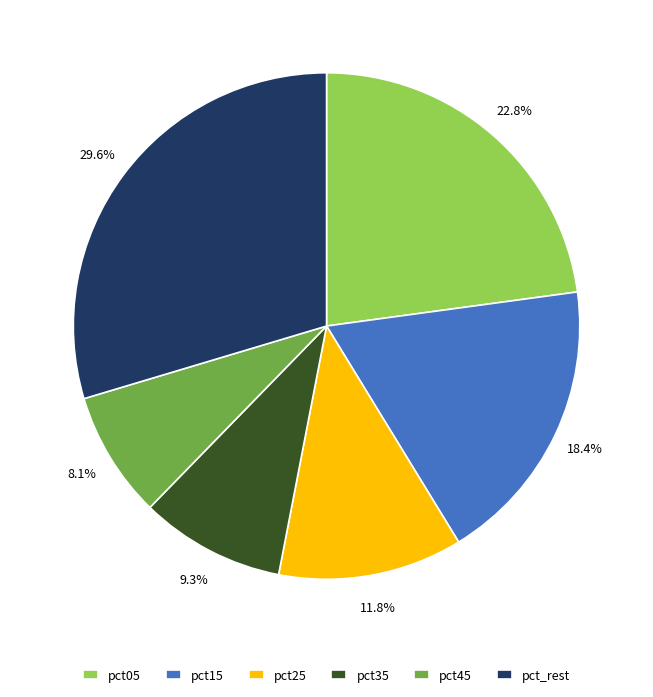

To the nearest percent, what is the difference between the largest and smallest slice percentages?

22%